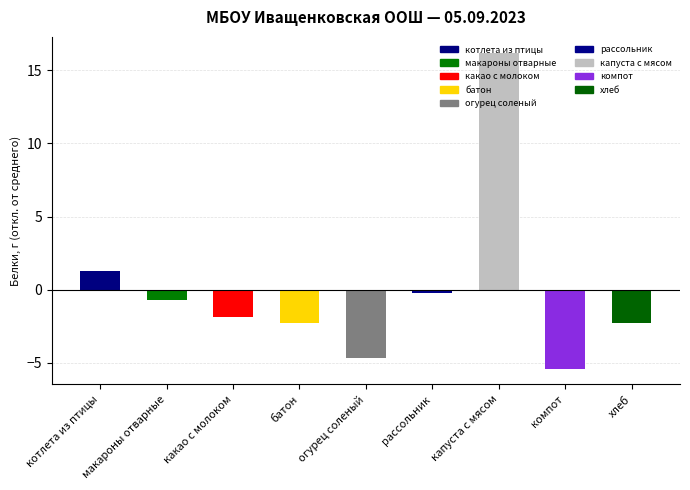

Reading left to right, what are all the values shown in this chart?

котлета из птицы=1.3	макароны отварные=-0.7	какао с молоком=-1.9	батон=-2.3	огурец соленый=-4.7	рассольник=-0.2	капуста с мясом=16.2	компот=-5.4	хлеб=-2.3